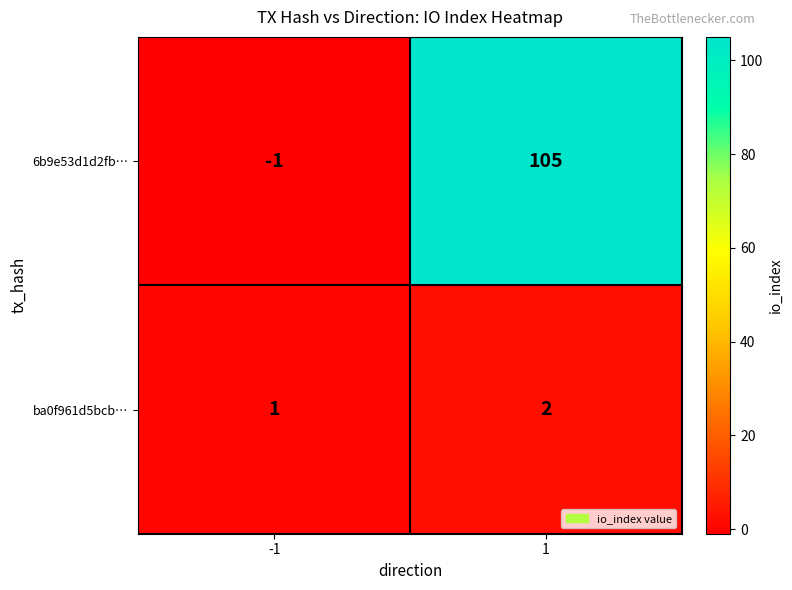

The value of 6b9e53d1d2fb… at 1 is 172. True or false?

False